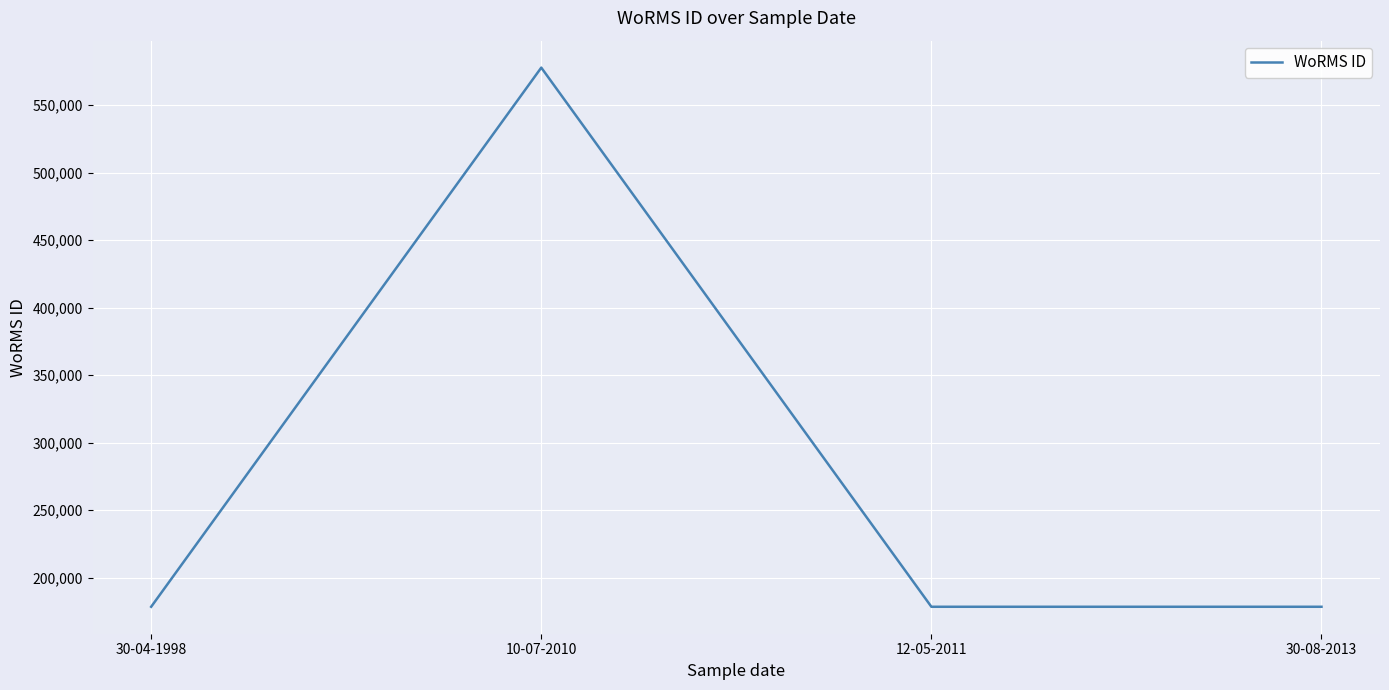

How many lines are shown in the chart?

1